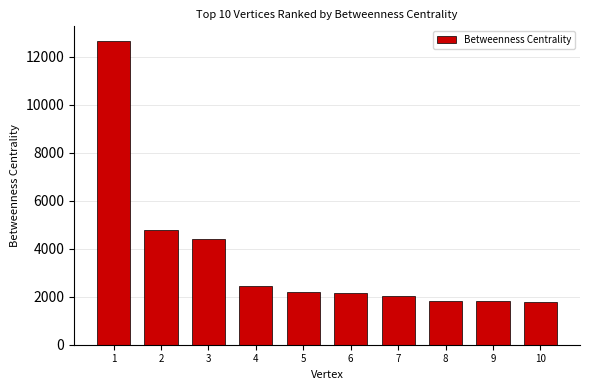

What is the sum of the values at 5 and 4?

4658.6